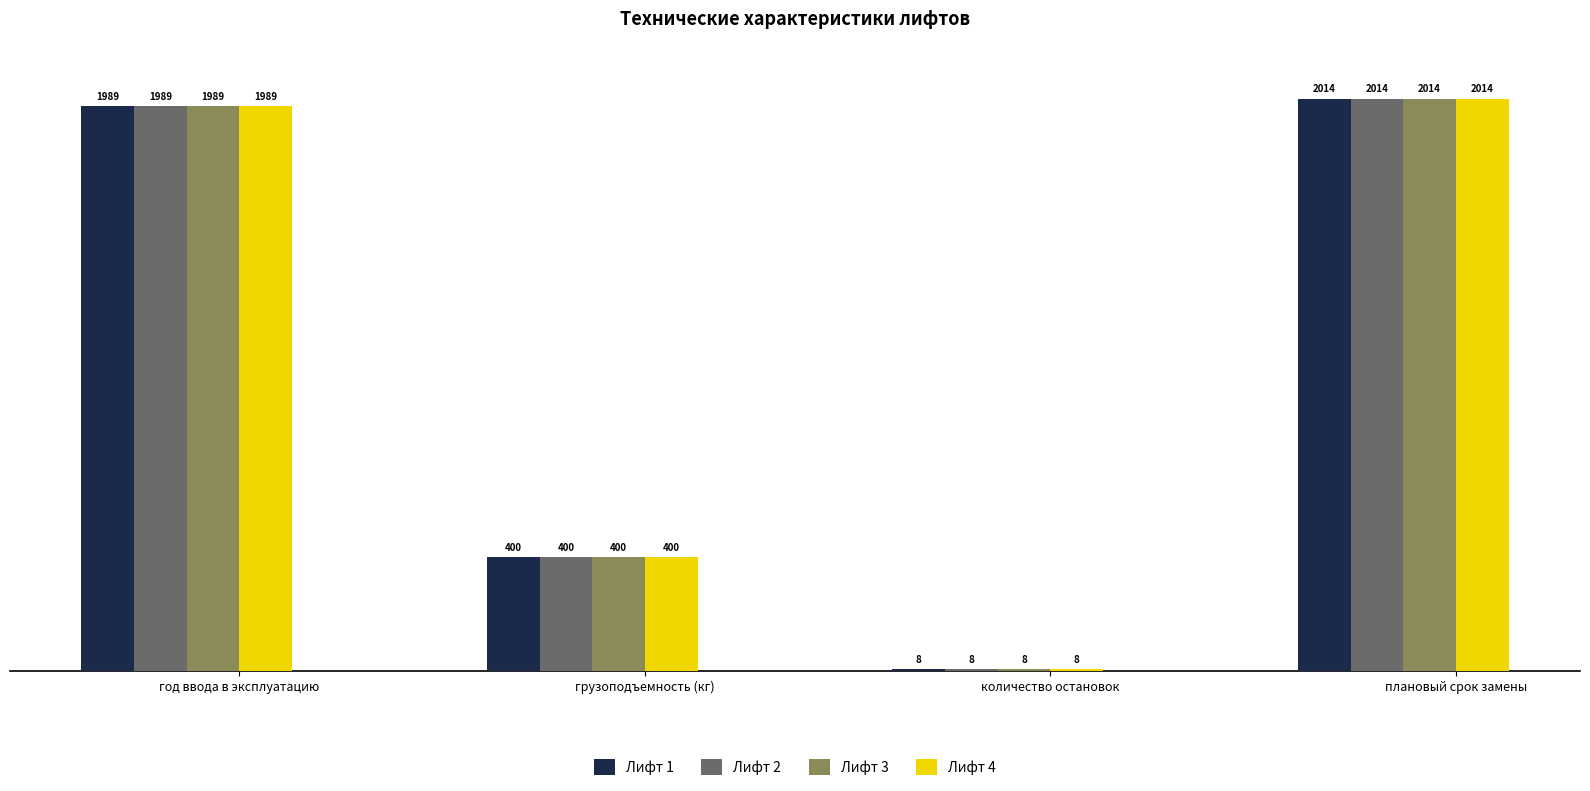

What value does the Лифт 1 series have at грузоподъемность (кг), to the nearest 10?

400